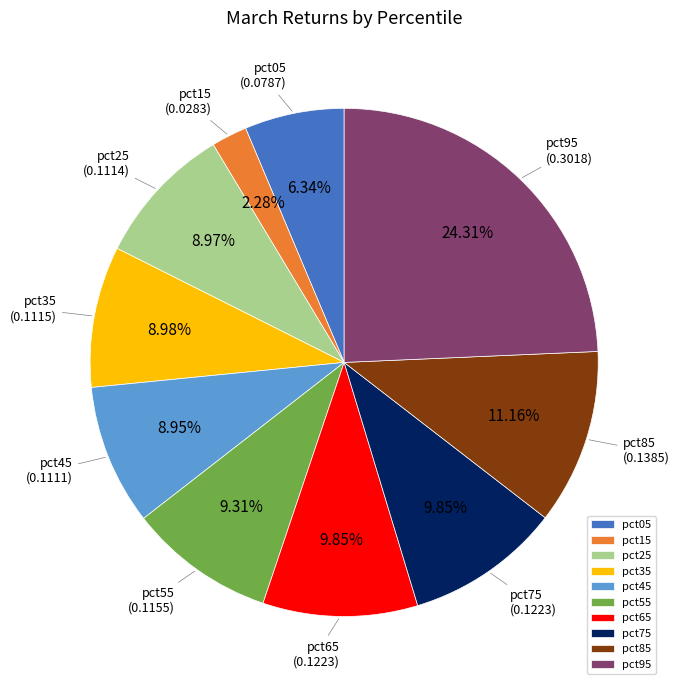

Does pct85 account for over 50% of the chart?

No